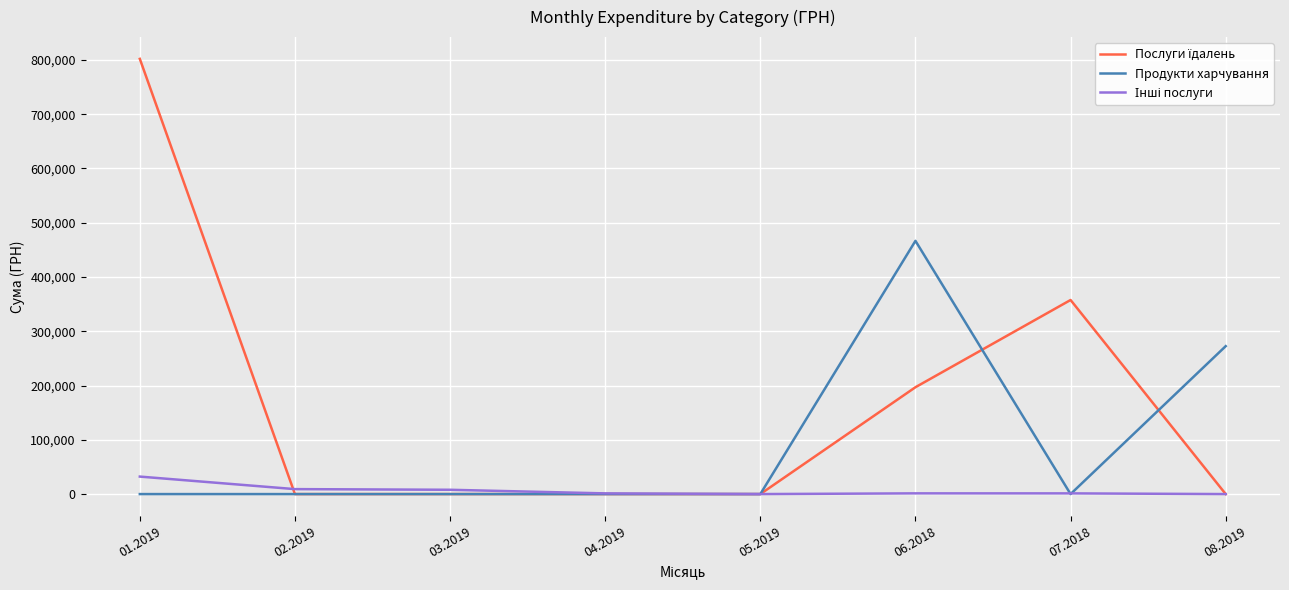

What is the difference between the highest and lowest values at 08.2019?

272585.5